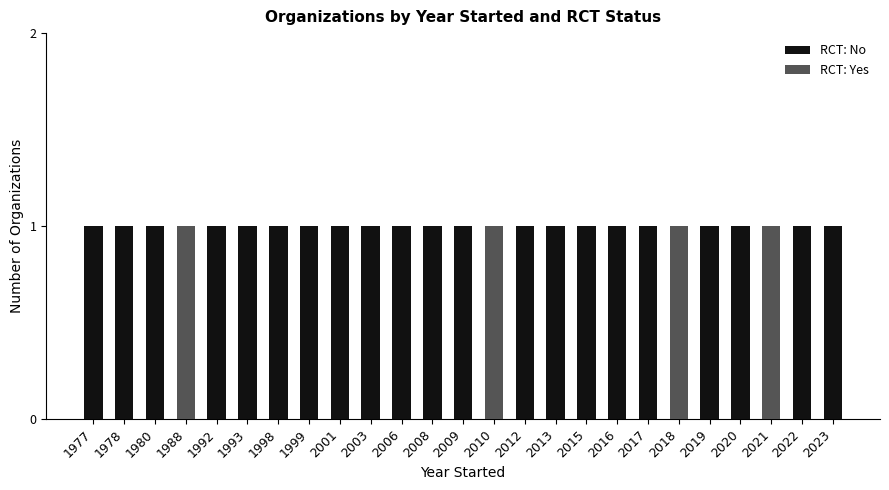

Is it true that RCT: No equals 0 at 2022?

False